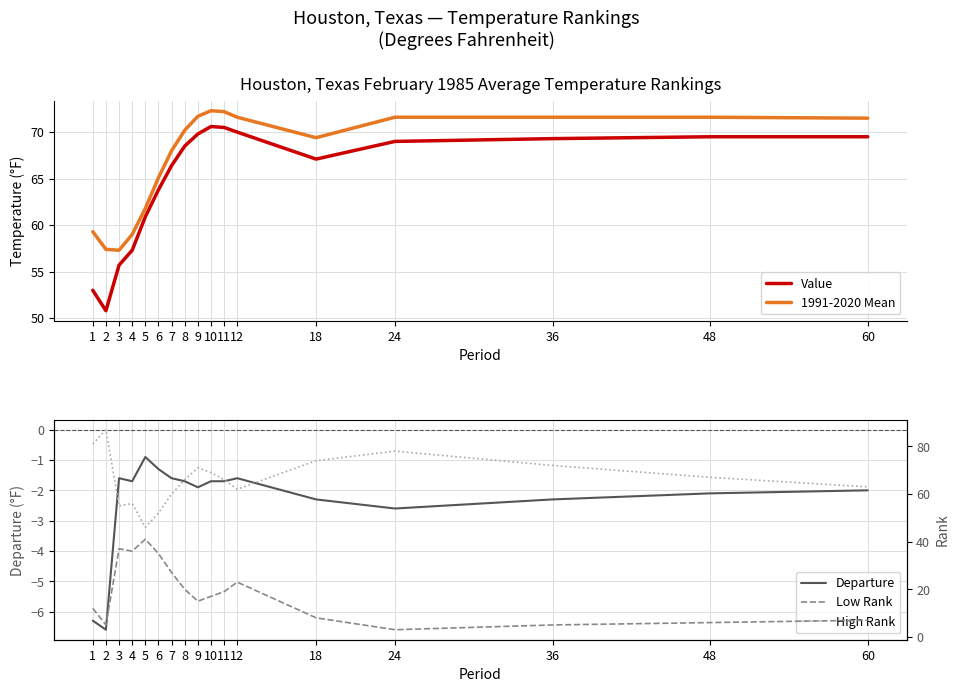

List the labels in order of Value value, smallest first.

2, 1, 3, 4, 5, 6, 7, 18, 8, 24, 36, 48, 60, 9, 12, 11, 10